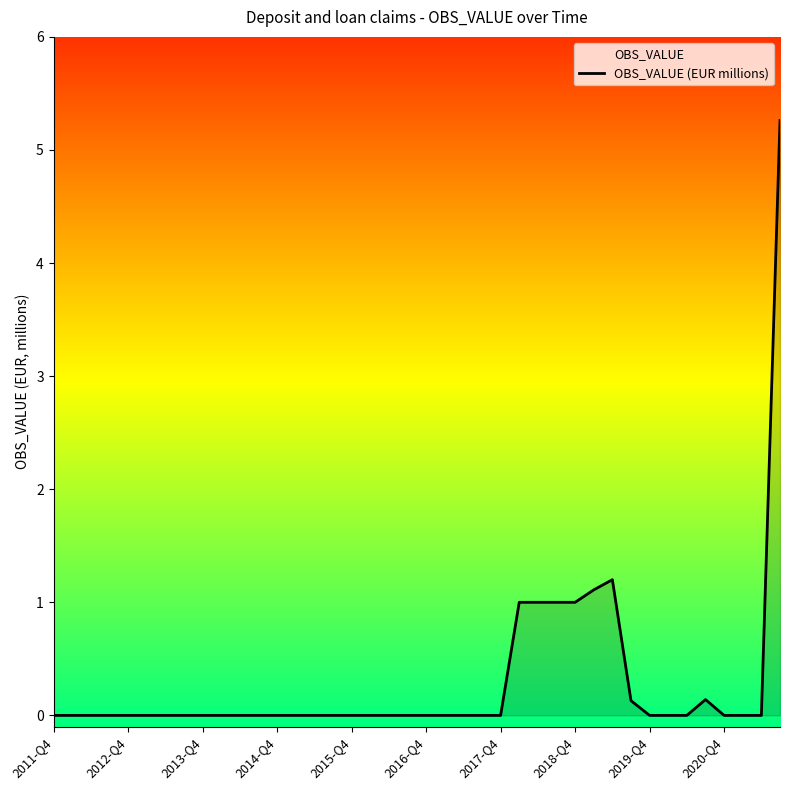

True or false: the data has more than 0 interior local peaks.

True